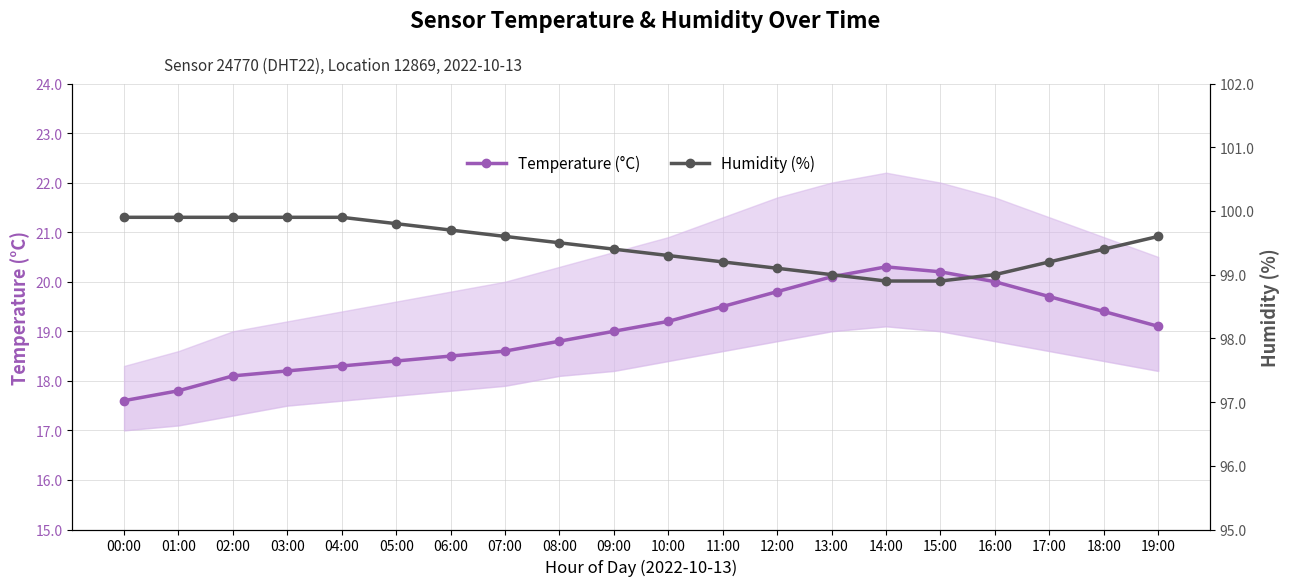

How many lines are shown in the chart?

2